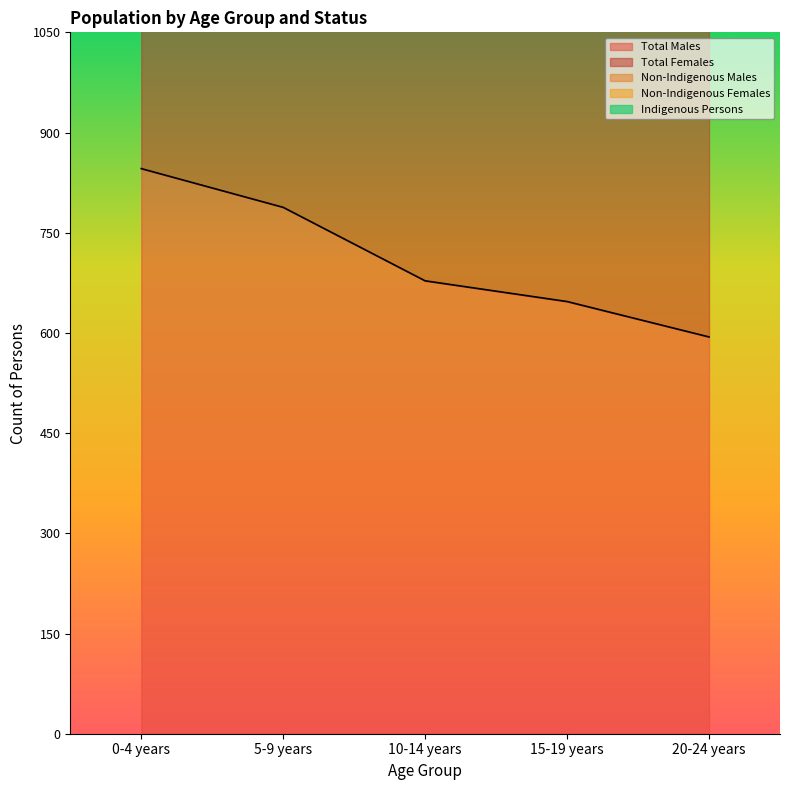

Is the value of Total Males at 10-14 years greater than the value of Non-Indigenous Males at 5-9 years?

No